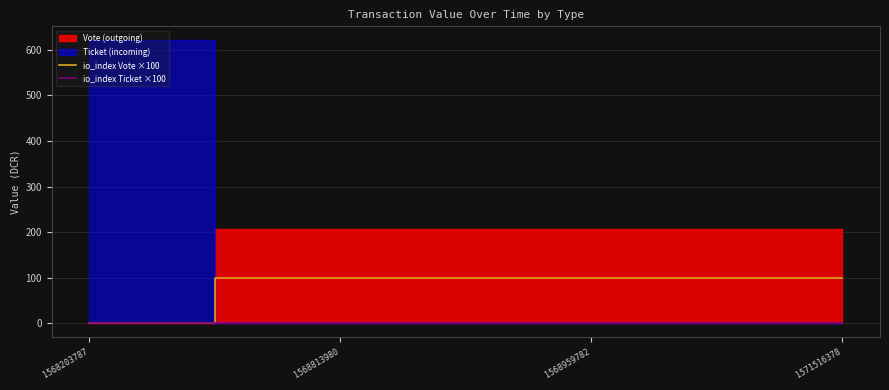

The io_index Vote ×100 series shows 100 at 1568959782. True or false?

True